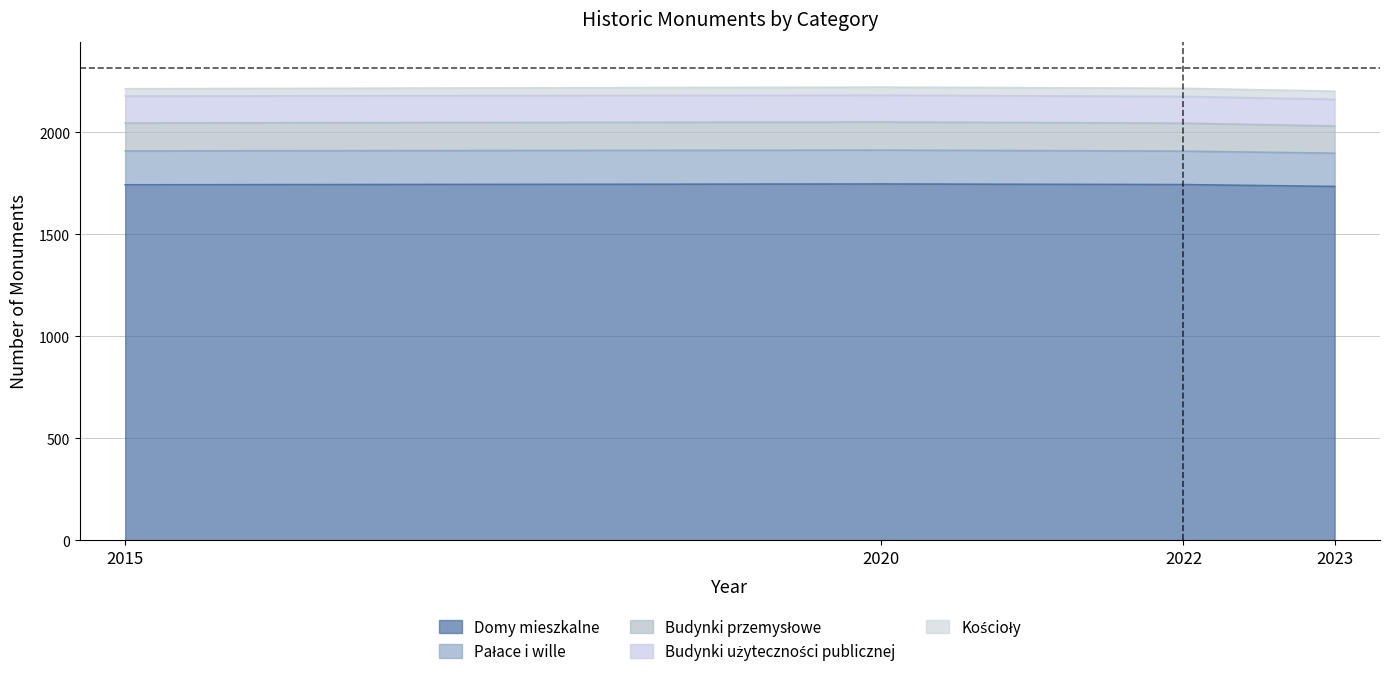

How many times do 2022 and 2023 cross each other?

1